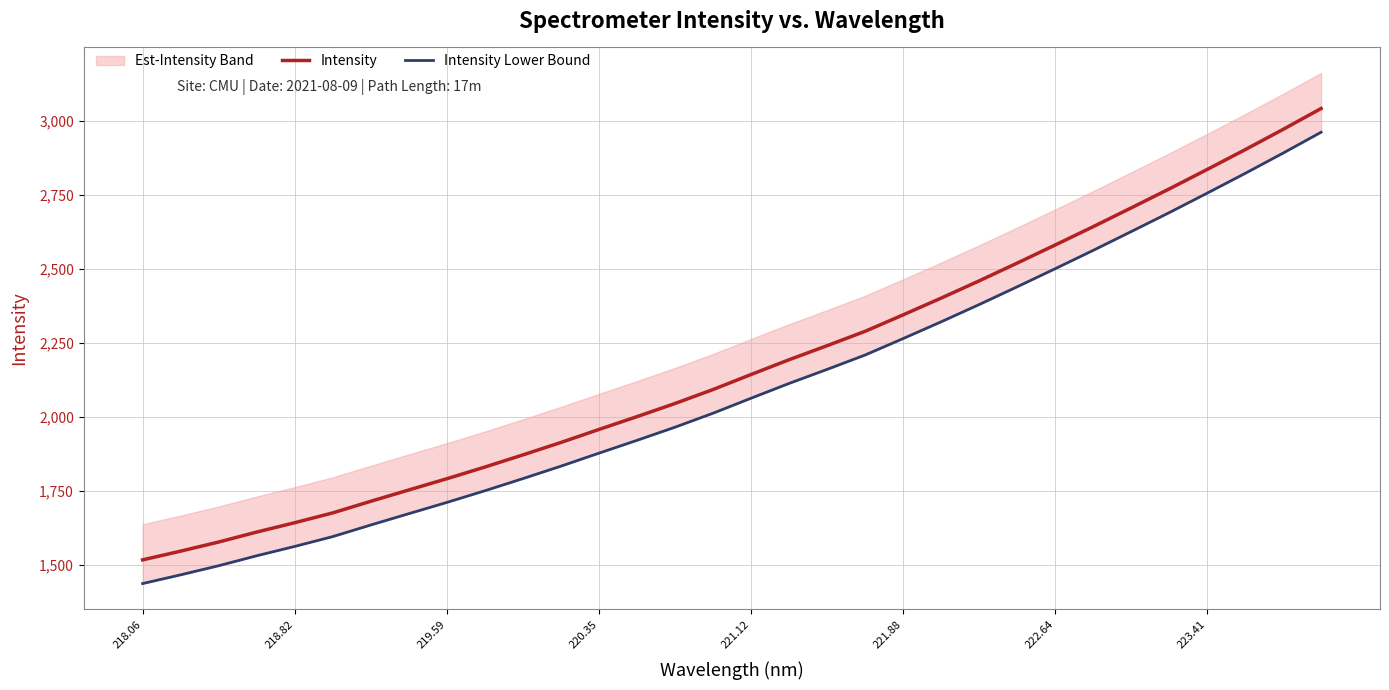

Rank the series by their maximum value, from highest to lowest.

Intensity, Intensity Lower Bound